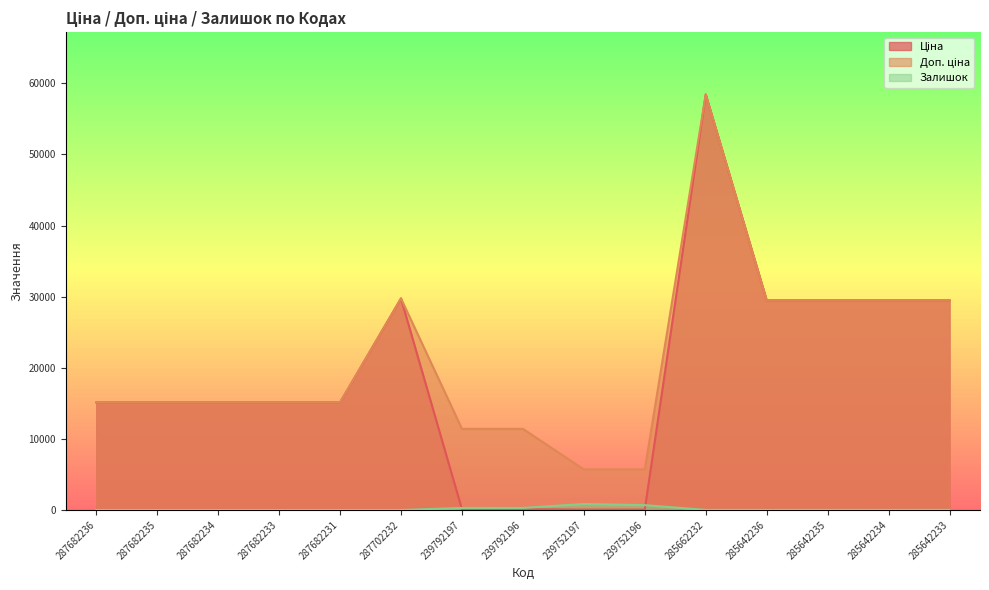

Is the value of Доп. ціна at 287682236 greater than the value of Ціна at 287682233?

No